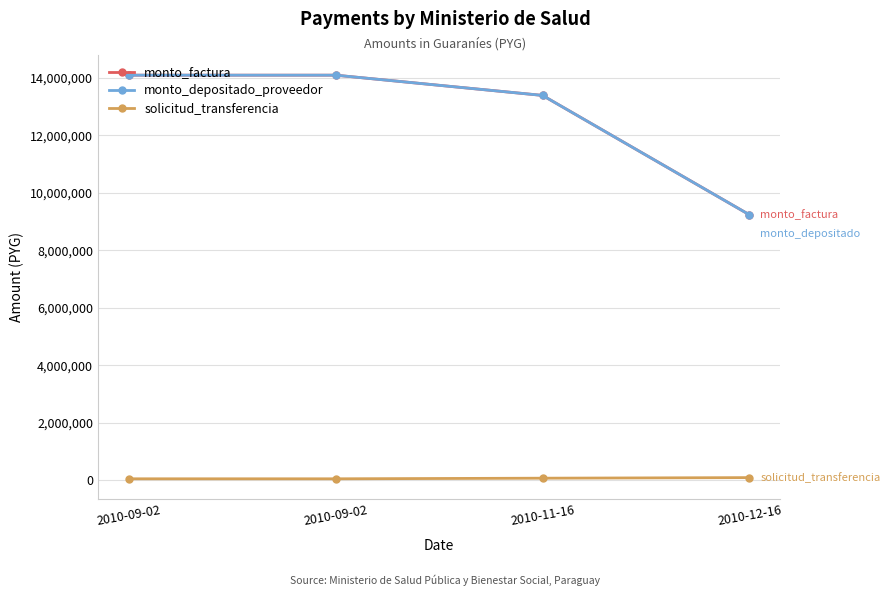

Does the chart display data point markers on the line(s)?

Yes